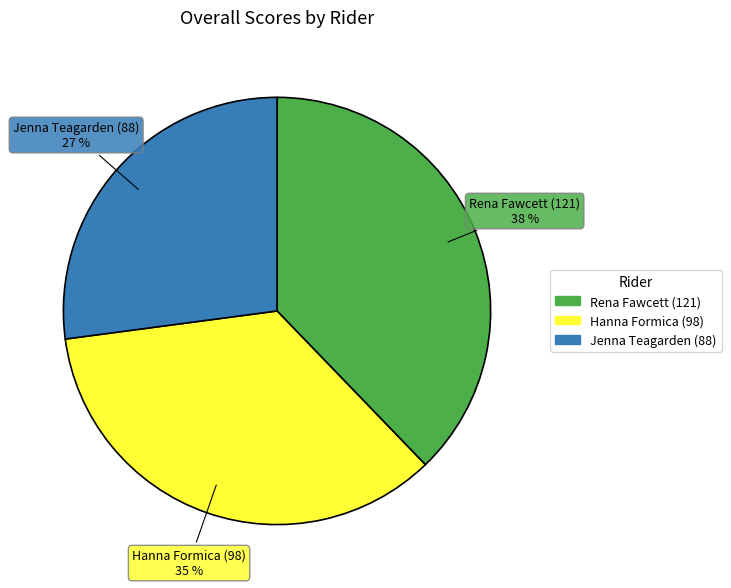

Which category has the smallest portion of the pie?

Jenna Teagarden (88)